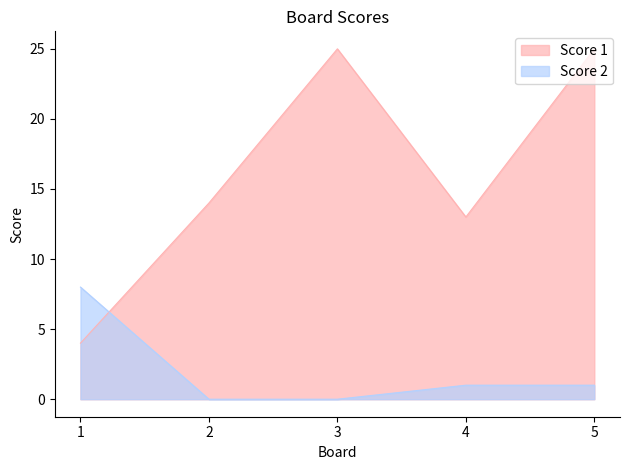

At which category is the sum across all series the highest?

5